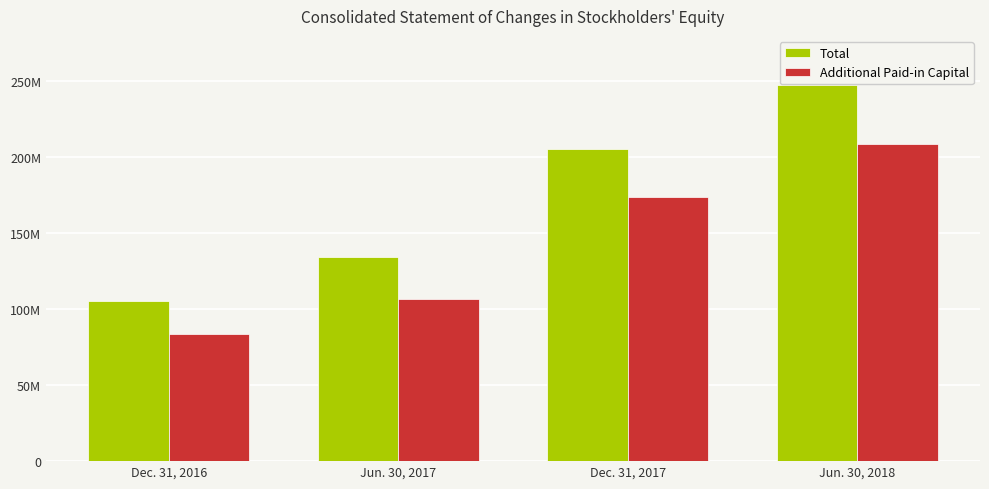

At Dec. 31, 2016, list the series in order from largest to smallest.

Total, Additional Paid-in Capital